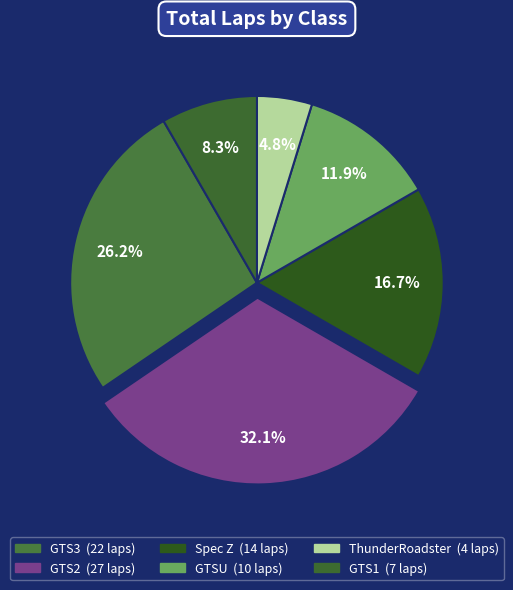

To the nearest percent, what is the difference between the largest and smallest slice percentages?

27%